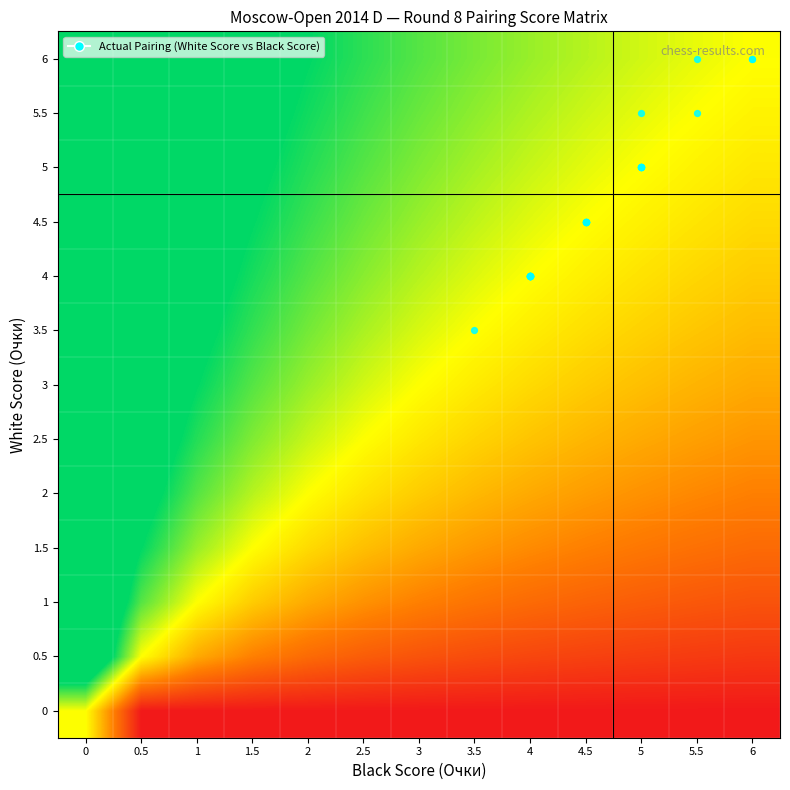

What is the total value across all series at 1?

8.5